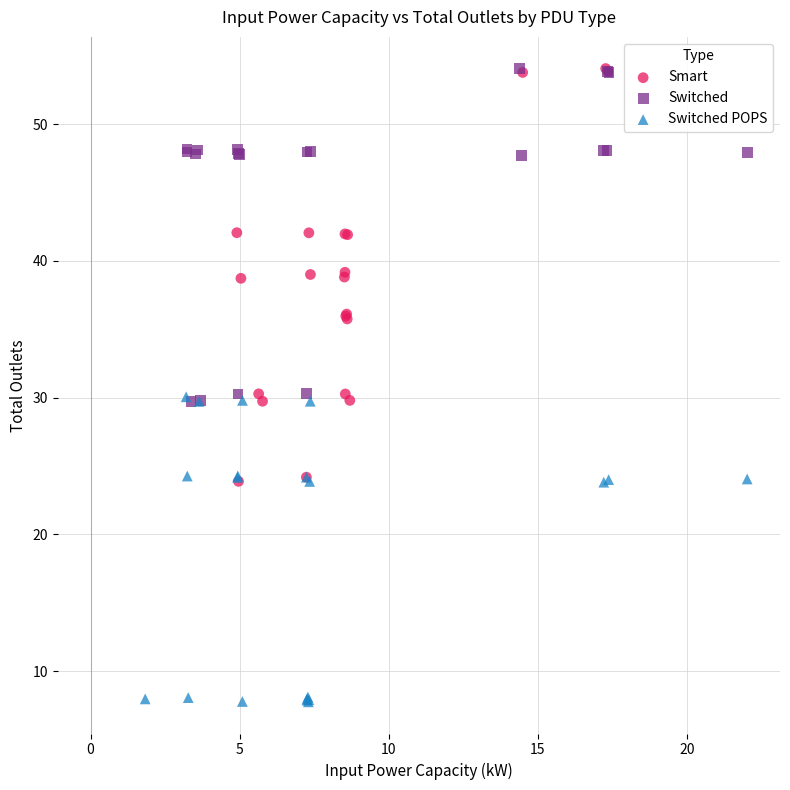

What are all the series names shown in the legend?

Smart, Switched, Switched POPS